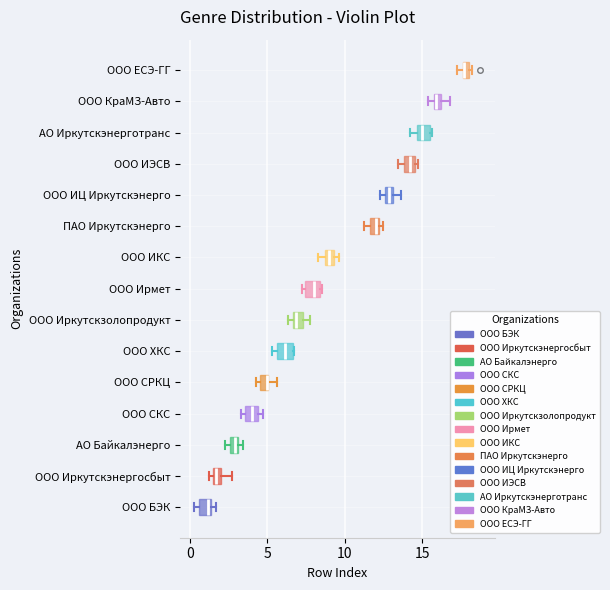

Where is the right edge of the box for ООО ЕСЭ-ГГ on the x-axis? The values are not printed on the chart, so give them approximately, as read against the axis.

18.0